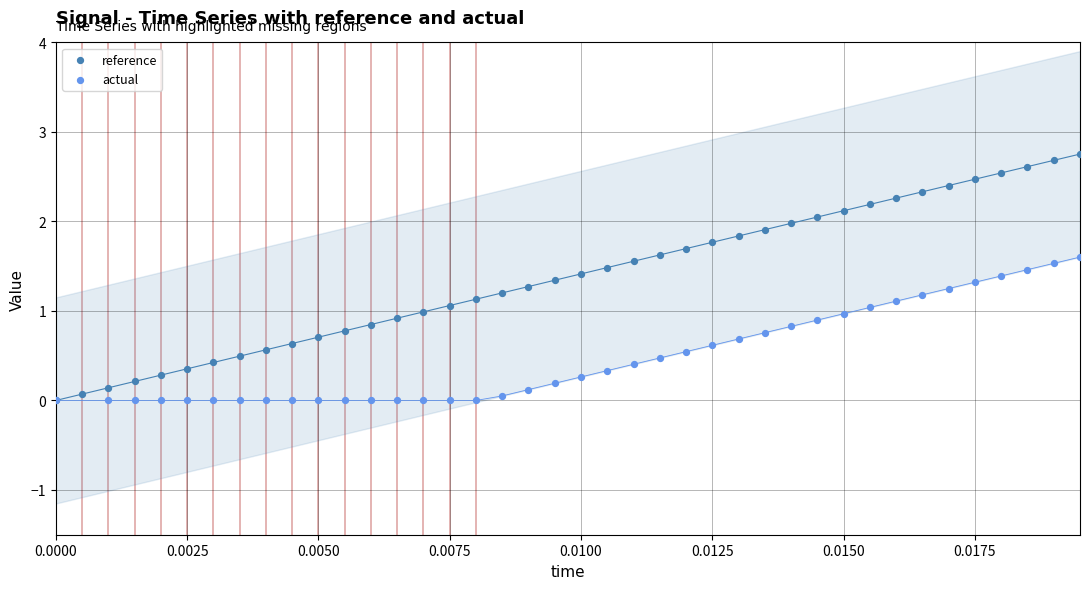

Which series has the largest Y range (max minus min)?

reference